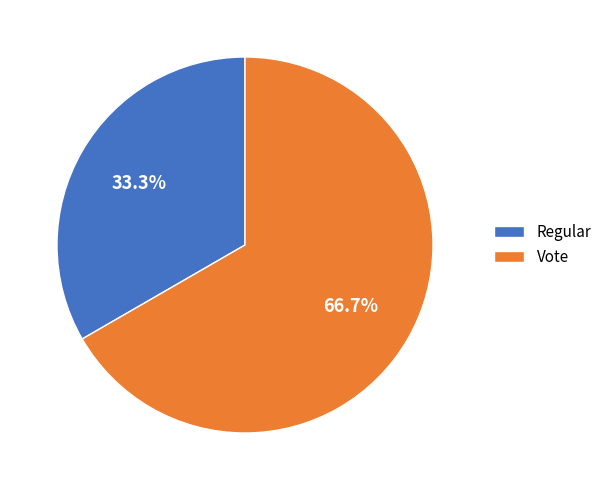

Rank the categories by value from highest to lowest.

Vote, Regular